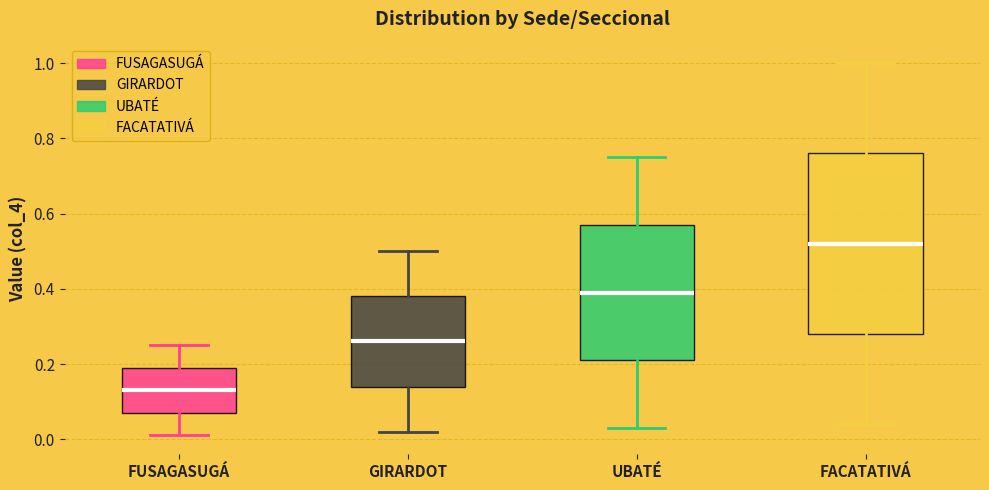

Reading left to right, transcribe this box plot: for each box, give where its median line is, the range the box spans, and where its two whiskers end, as read against the y-axis. The values are not printed on the chart, so give them approximately, as read against the axis.

FUSAGASUGÁ: median 0.14, box 0.08 to 0.20, whiskers 0.02 to 0.26
GIRARDOT: median 0.26, box 0.14 to 0.38, whiskers 0.02 to 0.50
UBATÉ: median 0.40, box 0.22 to 0.58, whiskers 0.04 to 0.76
FACATATIVÁ: median 0.52, box 0.28 to 0.76, whiskers 0.04 to 1.00